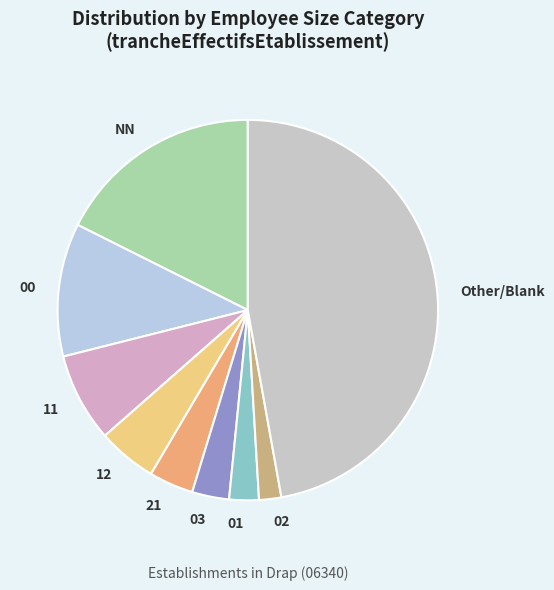

What is the ratio of the value at Other to the value at 00?

4.2